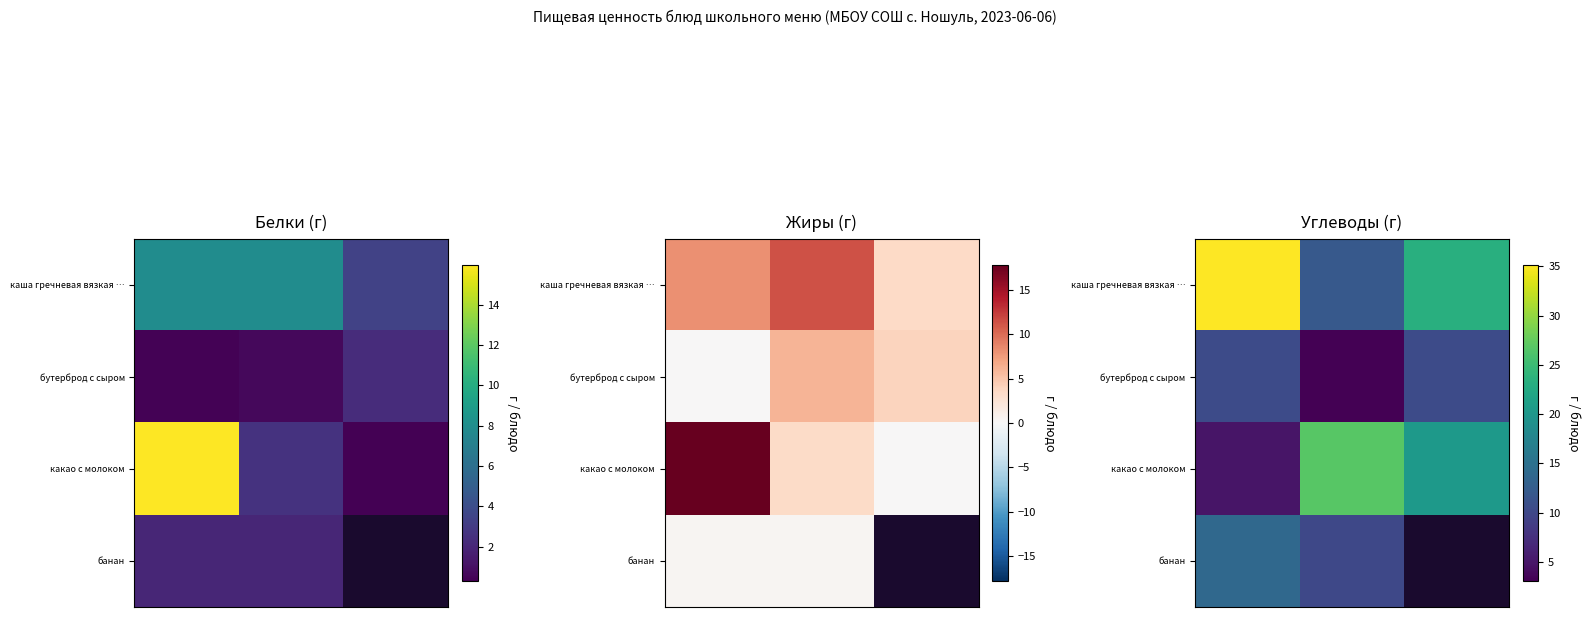

How many data points in бутерброд с сыром are above 10?

2